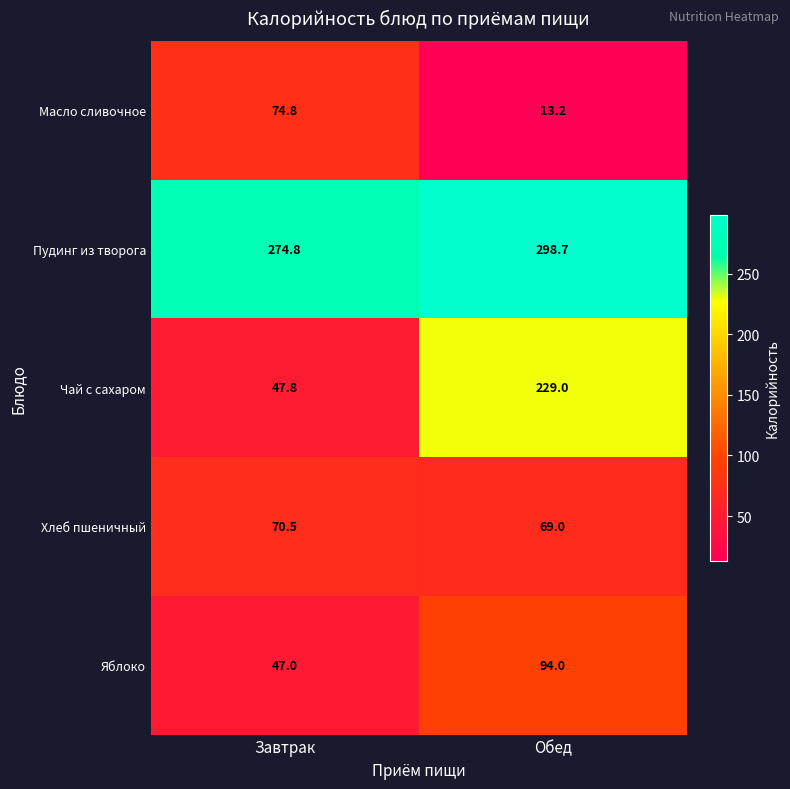

What is the difference between the maximum and minimum values in the Масло сливочное series?

61.6